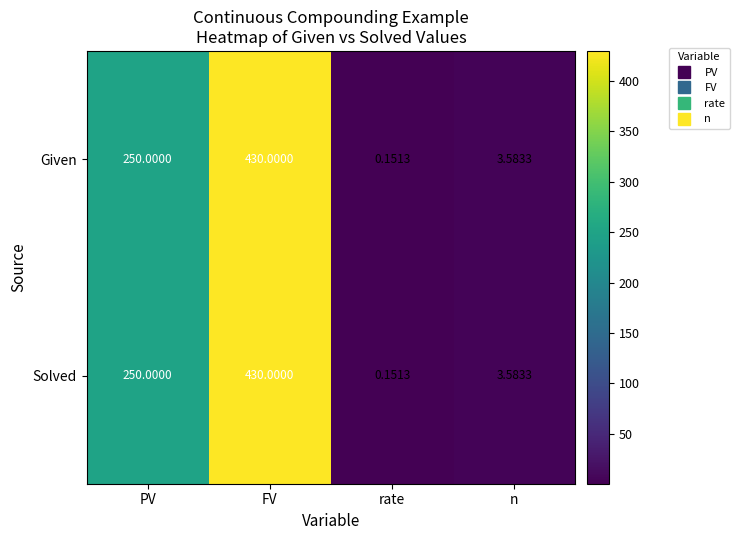

What is the maximum value shown in the chart?

430.0